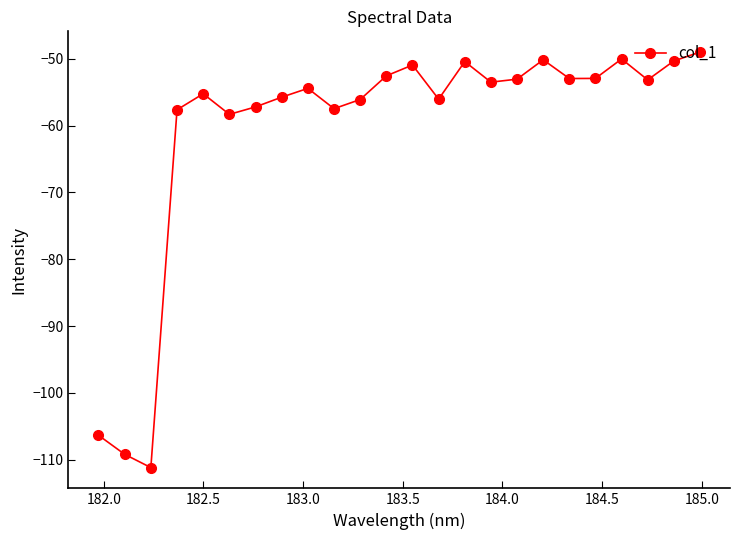

Count the number of data series in this chart.

1